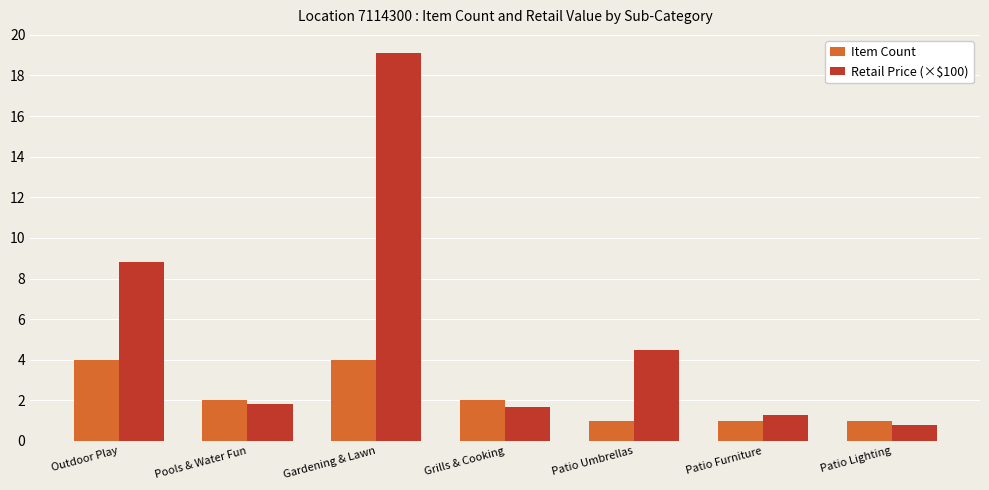

Which series has the widest spread of values?

Retail Price (×$100)